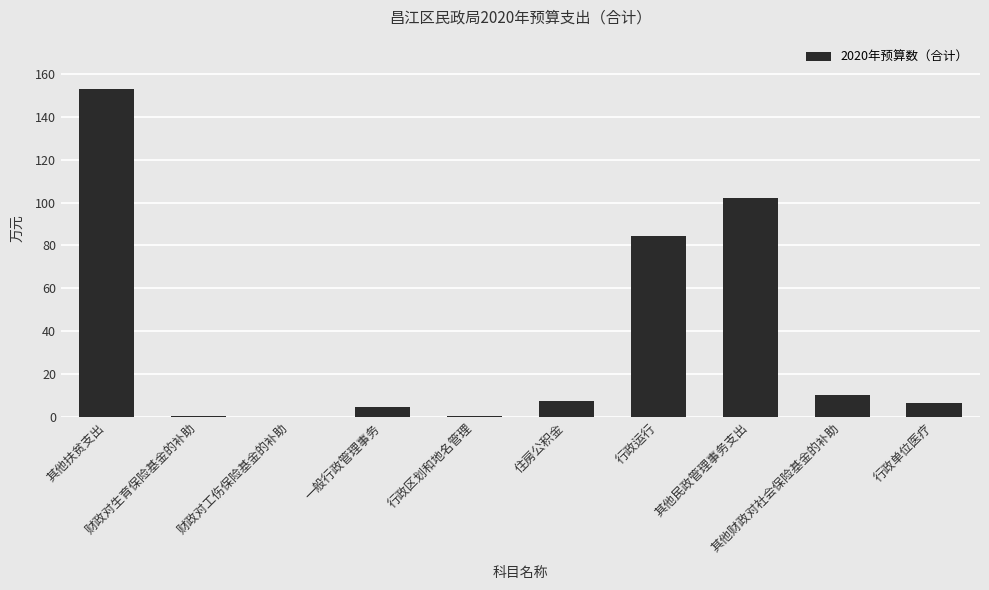

What is the greatest value displayed?

153.0